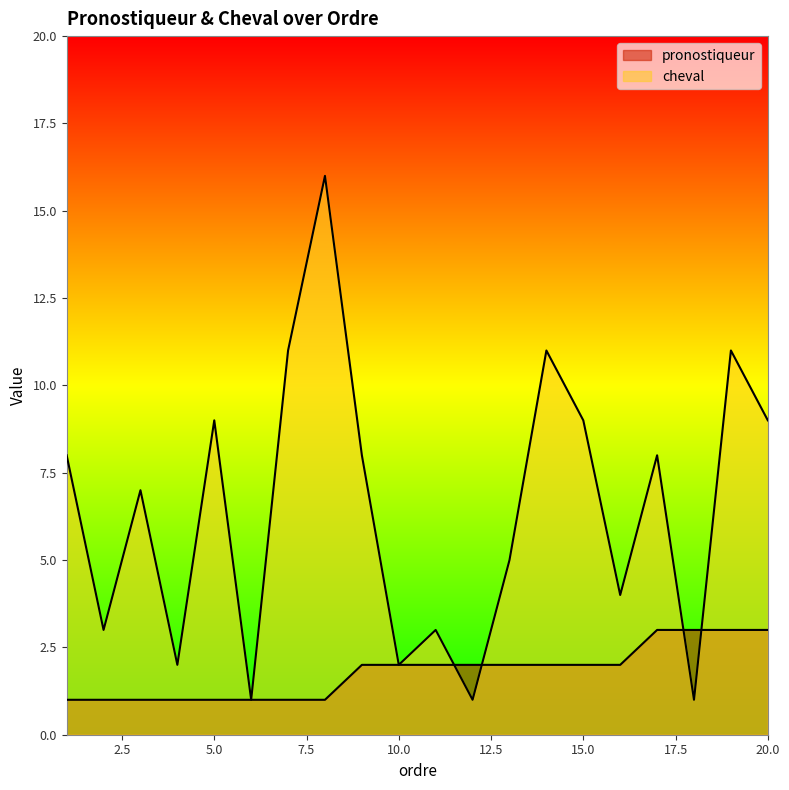

What is the difference between the pronostiqueur values at 3 and 14?

1